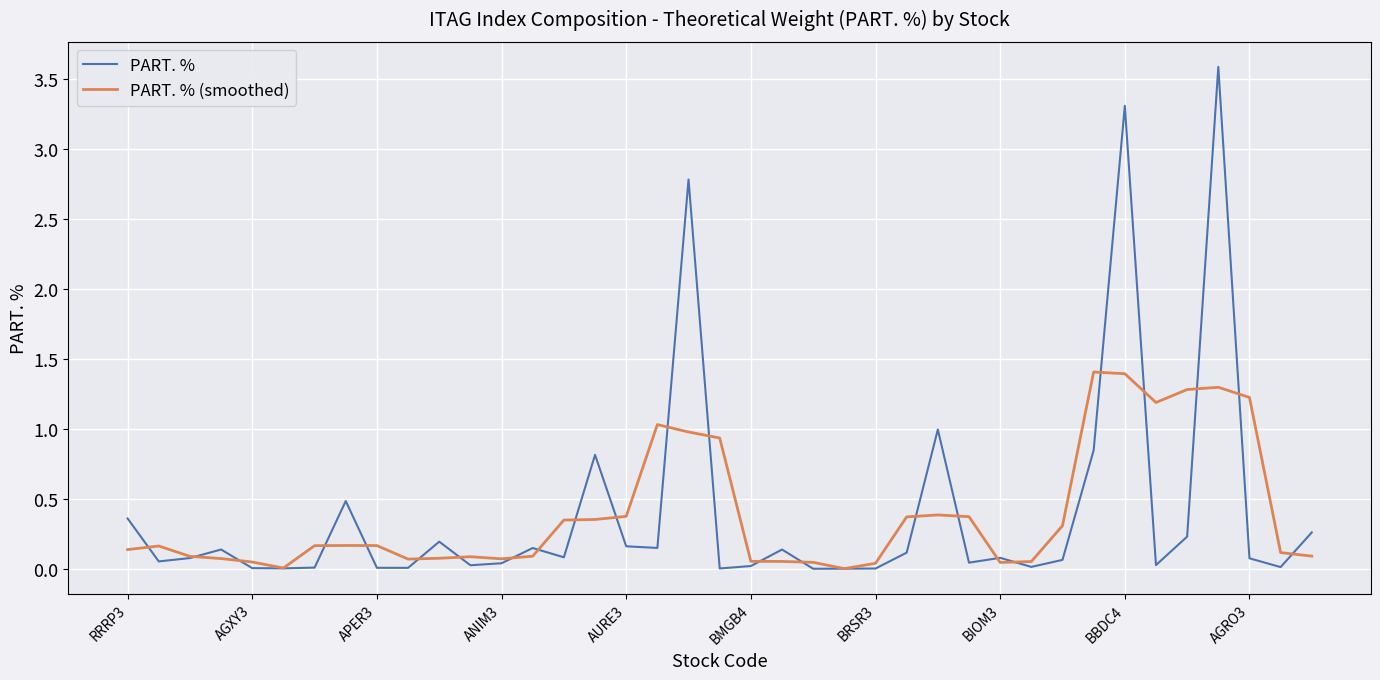

What is the highest value of the PART. % series?

3.6